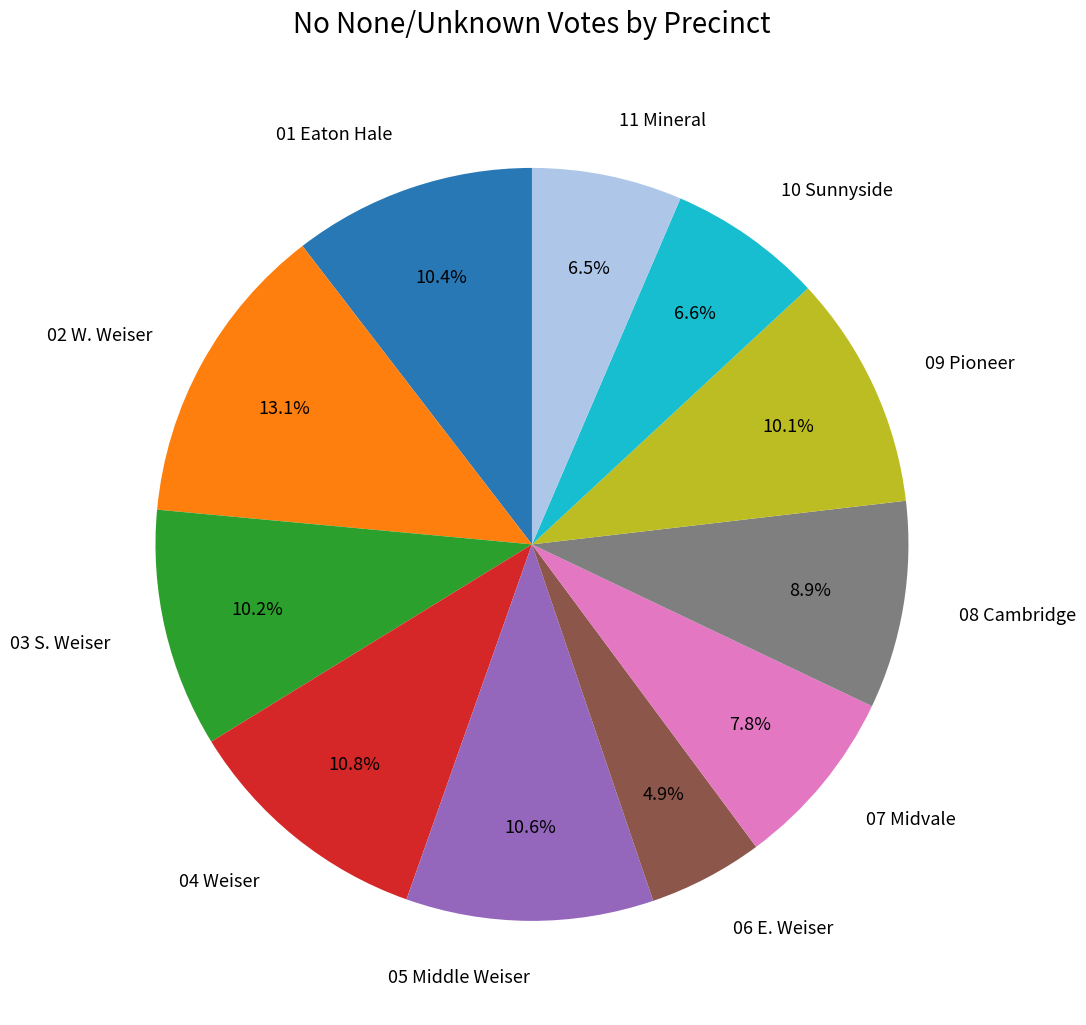

Is there any slice that represents more than half of the pie?

No